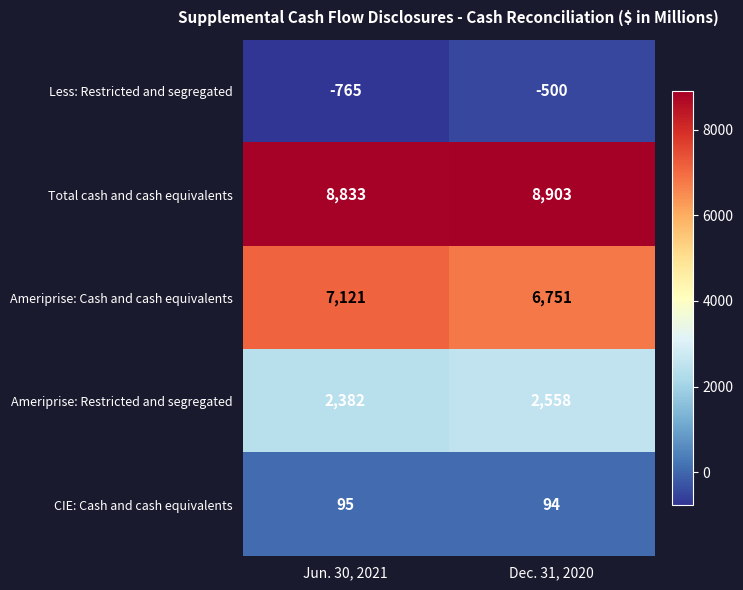

List the labels in order of Less: Restricted and segregated value, smallest first.

Jun. 30, 2021, Dec. 31, 2020